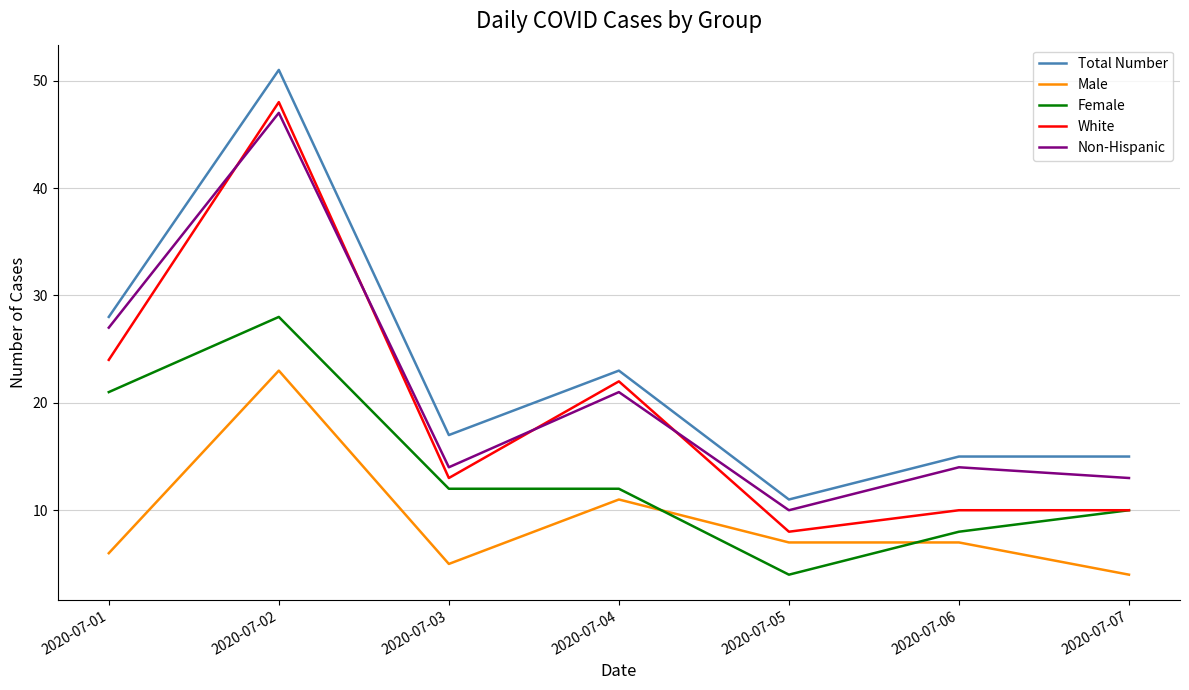

What is the maximum value for Total Number?

51